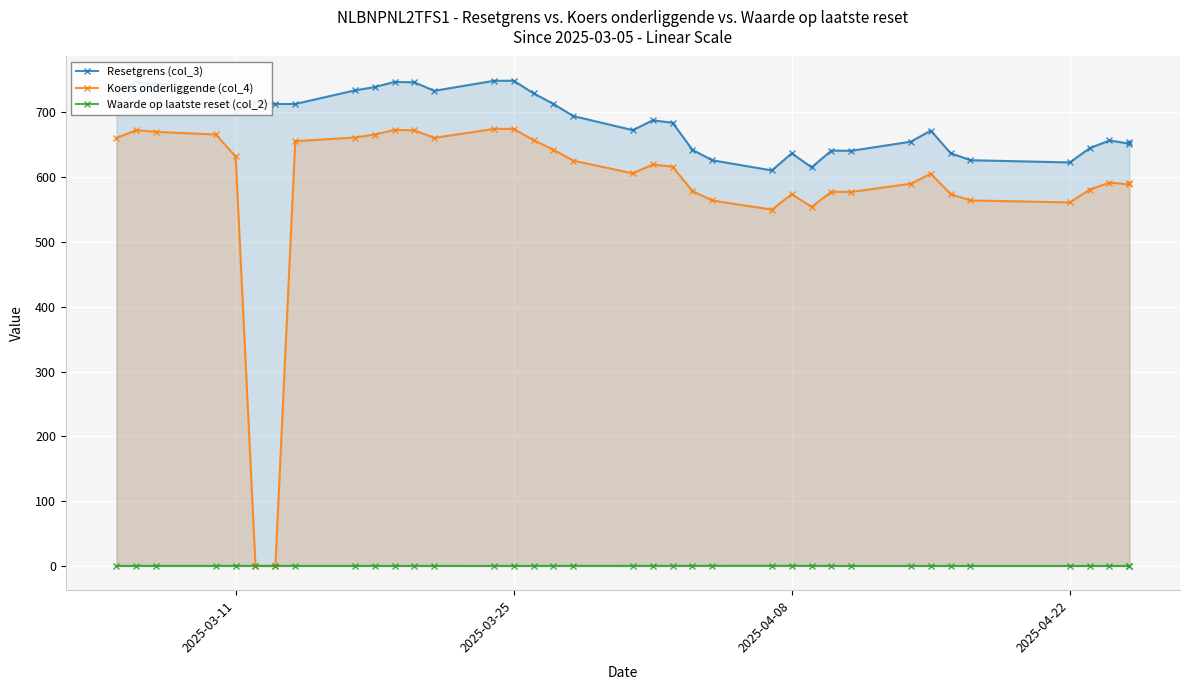

Where is the first local minimum for Resetgrens (col_3)?

2025-03-11